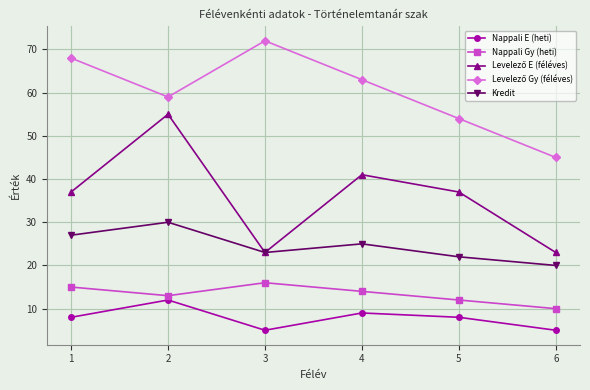

Does the chart display data point markers on the line(s)?

Yes